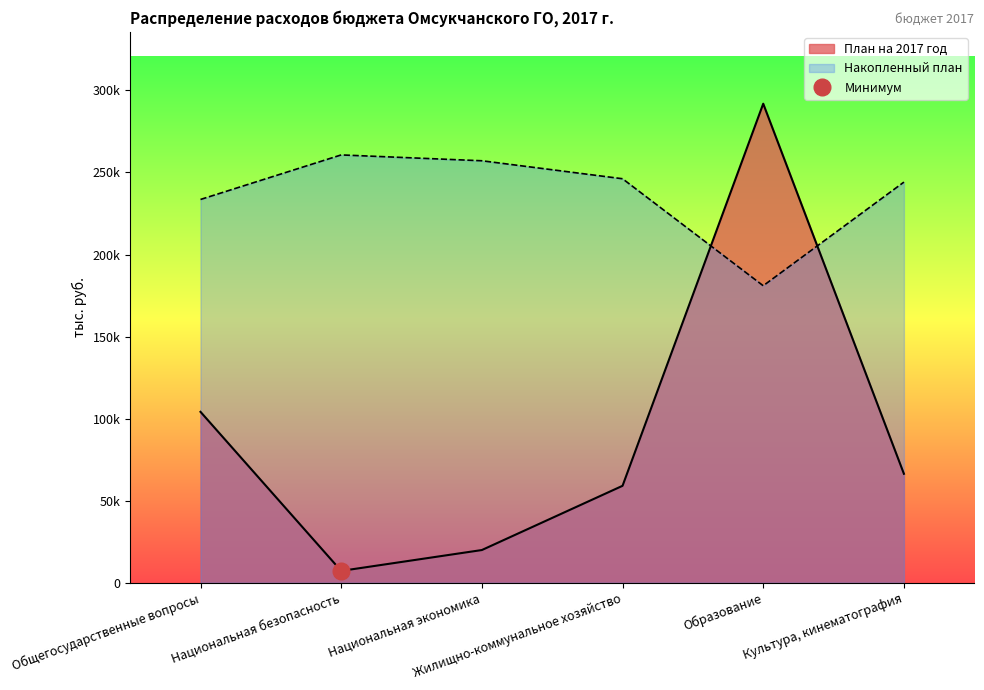

Does the chart have visible grid lines?

No